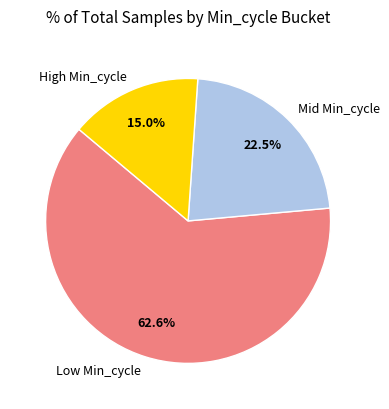

Count the number of slices in the pie.

3